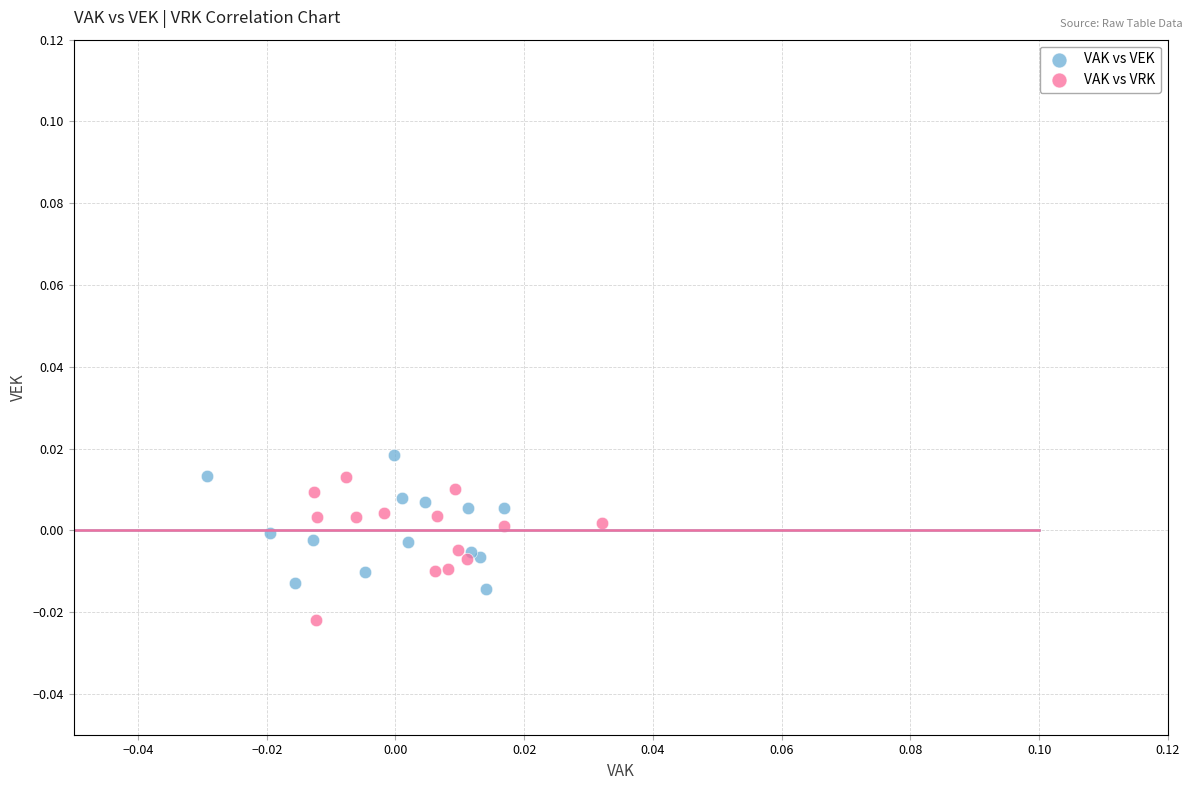

Which series contains the lowest Y value?

VAK vs VRK